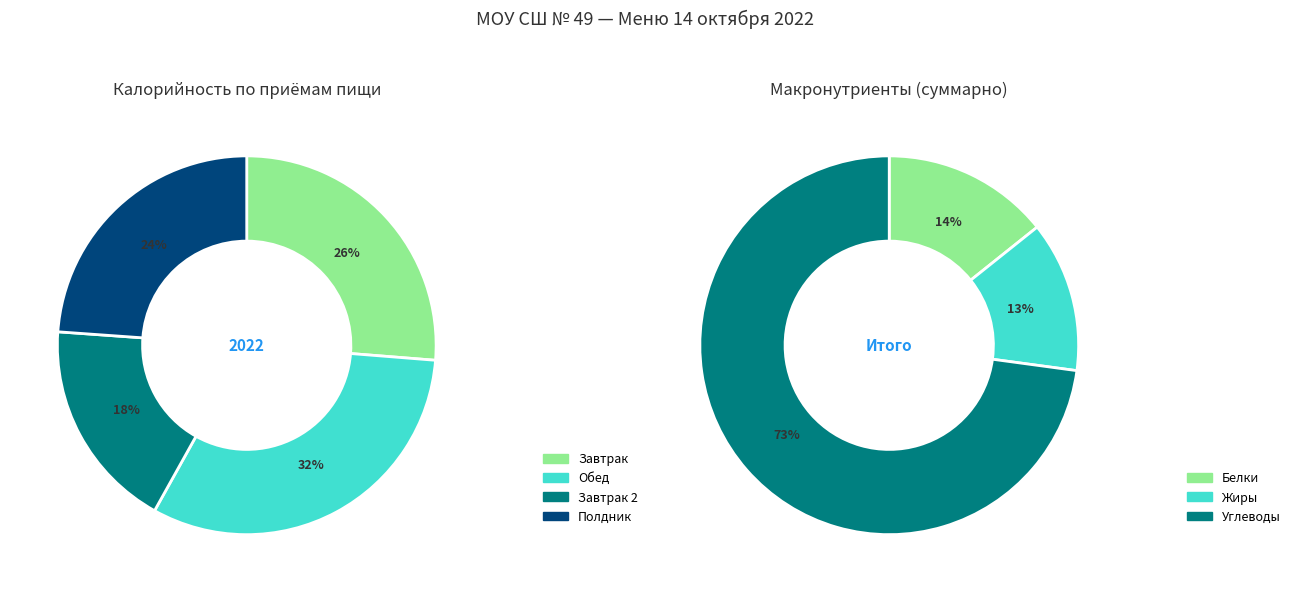

Is there a majority slice in this chart?

Yes